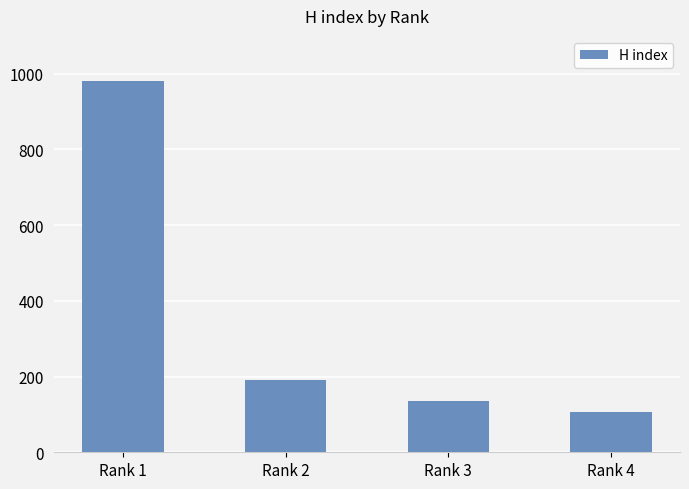

Which has a higher value, Rank 4 or Rank 3?

Rank 3